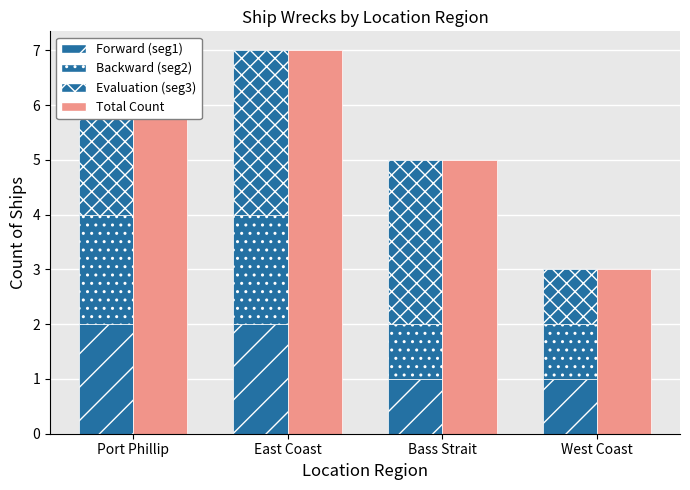

What is the difference between the Forward (seg1) values at East Coast and West Coast?

1